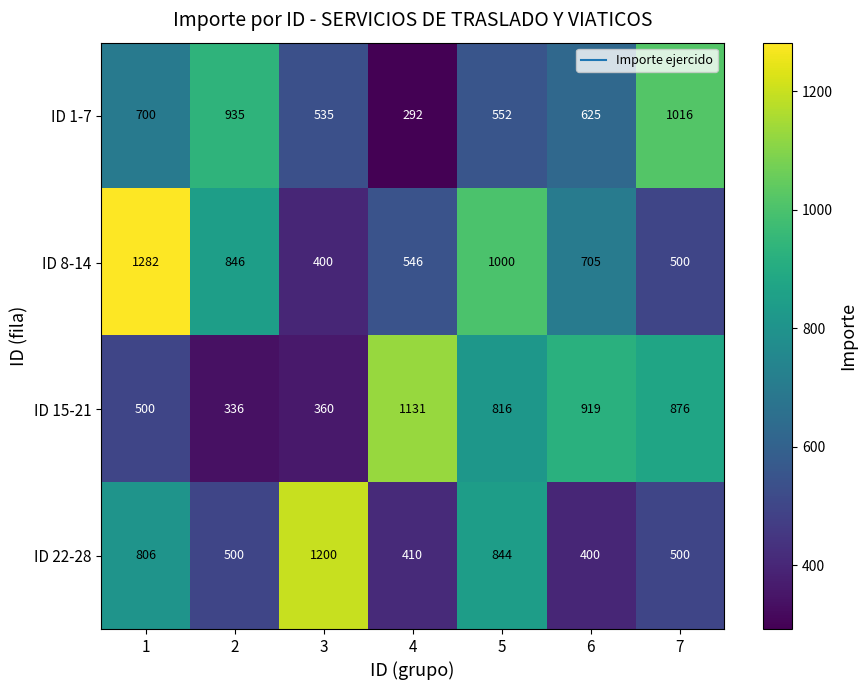

What is the difference between the highest and lowest values at 4?

839